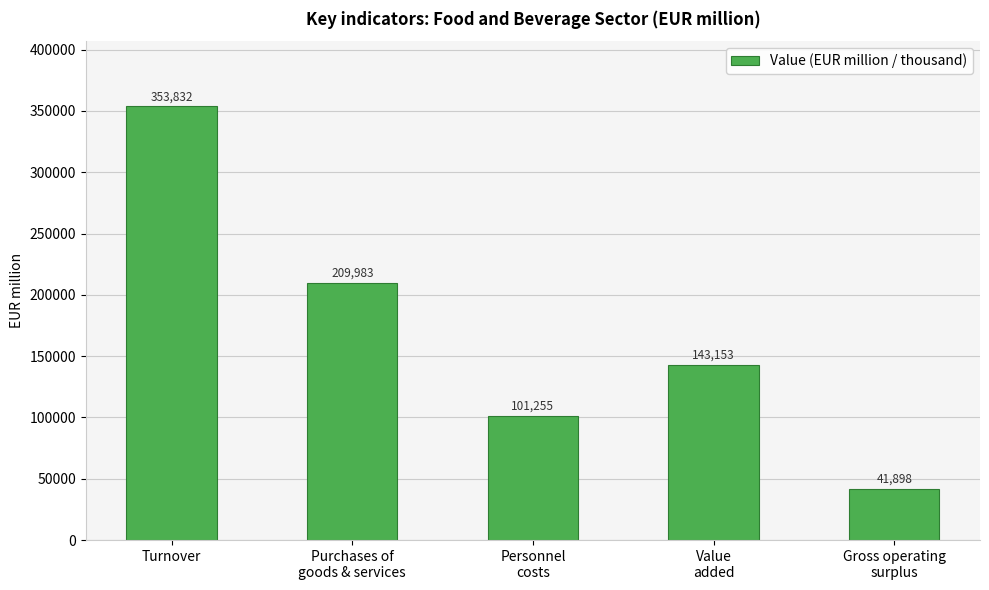

The chart shows a value of 353832.4 at Turnover. True or false?

True